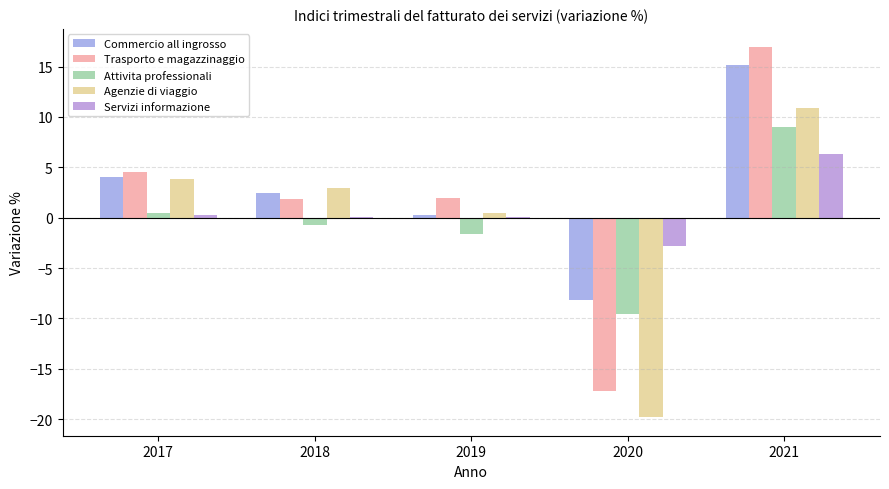

At which label does Servizi informazione reach its peak?

2021